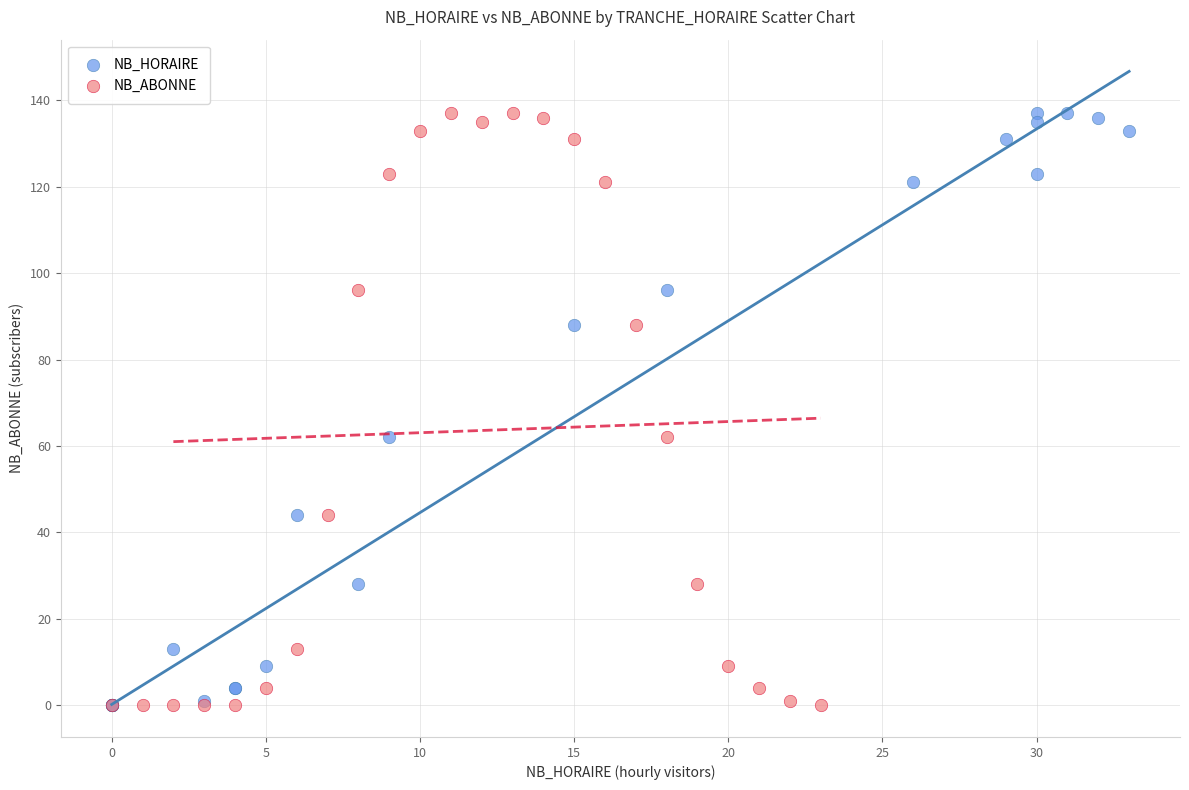

What are all the series names shown in the legend?

NB_HORAIRE, NB_ABONNE